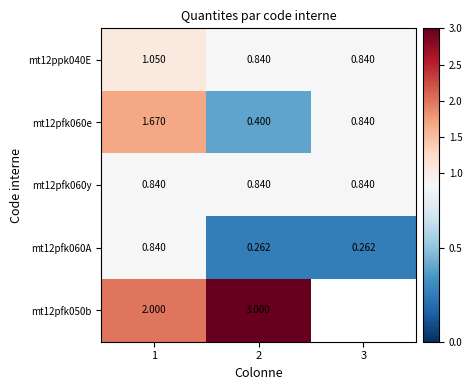

The value of mt12pfk060y at 1 is 1.3. True or false?

False